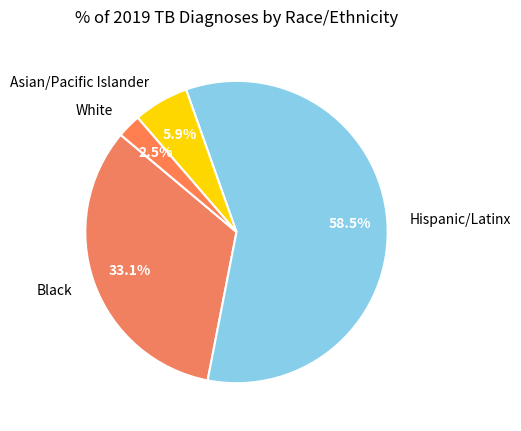

What is the majority slice?

Hispanic/Latinx